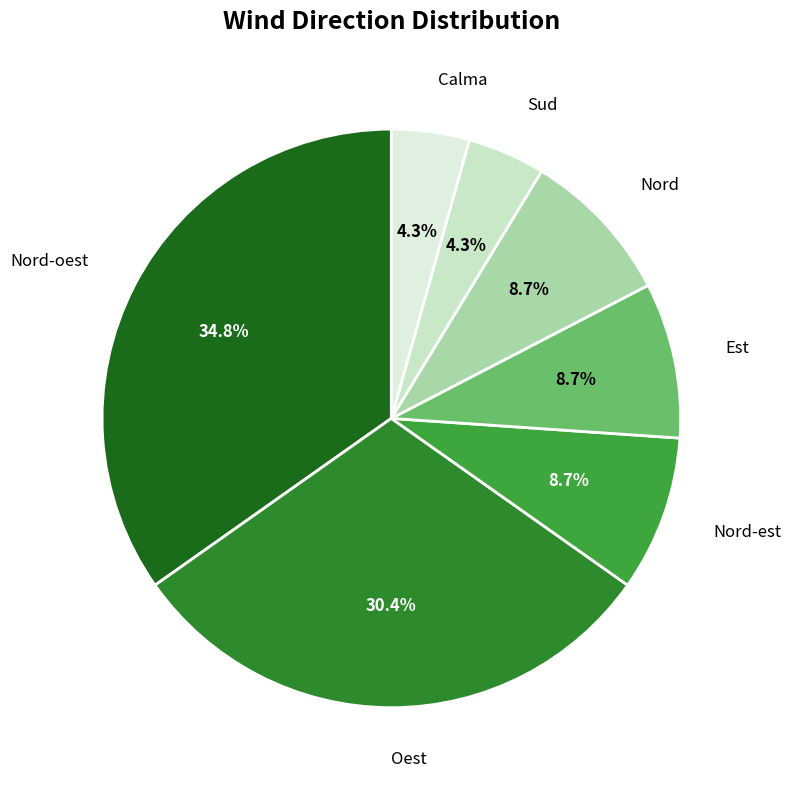

Does any single category account for the majority?

No